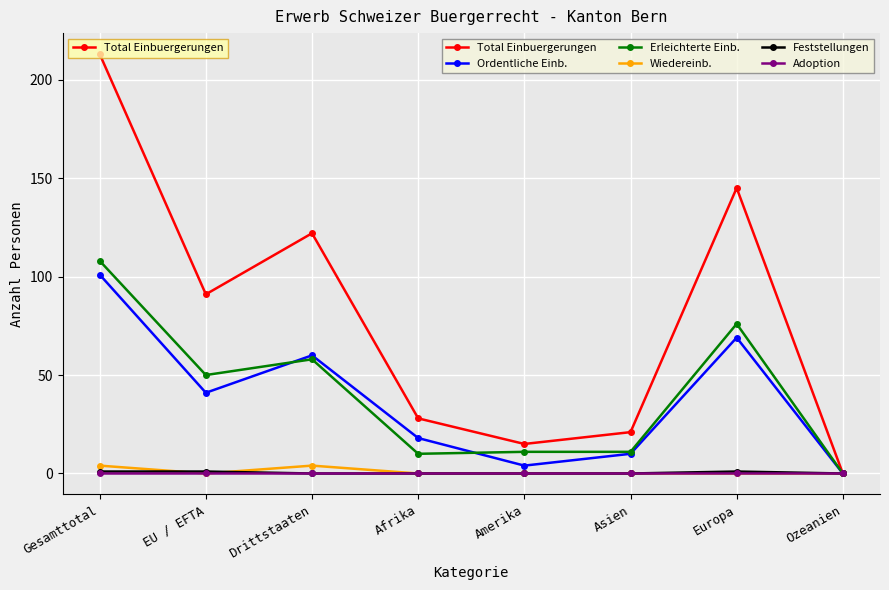

What is the total value across all series at Asien?

42